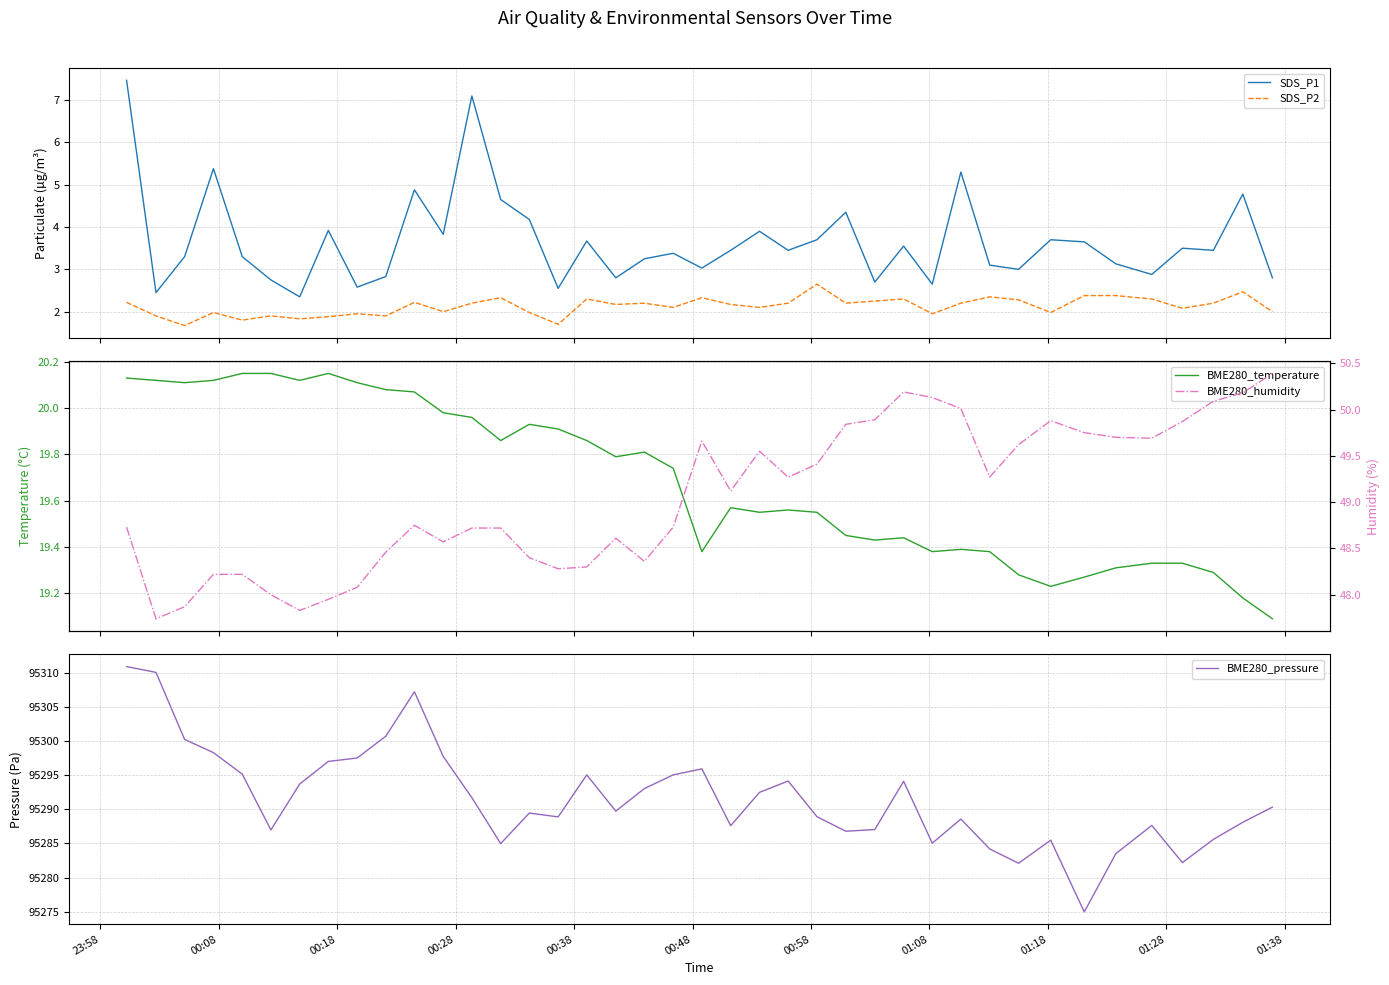

Reading left to right, list all the values displayed in this chart.

SDS_P1: 7.5	2.5	3.3	5.4	3.3	2.8	2.4	3.9	2.6	2.8	4.9	3.8	7.1	4.7	4.2	2.5	3.7	2.8	3.2	3.4	3.0	3.5	3.9	3.5	3.7	4.3	2.7	3.5	2.6	5.3	3.1	3.0	3.7	3.6	3.1	2.9	3.5	3.5	4.8	2.8
SDS_P2: 2.2	1.9	1.7	2.0	1.8	1.9	1.8	1.9	1.9	1.9	2.2	2.0	2.2	2.3	2.0	1.7	2.3	2.2	2.2	2.1	2.3	2.2	2.1	2.2	2.6	2.2	2.2	2.3	1.9	2.2	2.4	2.3	2.0	2.4	2.4	2.3	2.1	2.2	2.5	2.0
BME280_temperature: 20.1	20.1	20.1	20.1	20.1	20.1	20.1	20.1	20.1	20.1	20.1	20.0	20.0	19.9	19.9	19.9	19.9	19.8	19.8	19.7	19.4	19.6	19.6	19.6	19.6	19.4	19.4	19.4	19.4	19.4	19.4	19.3	19.2	19.3	19.3	19.3	19.3	19.3	19.2	19.1
BME280_pressure: 95310.9	95310.0	95300.2	95298.3	95295.1	95287.0	95293.7	95297.0	95297.5	95300.7	95307.2	95297.7	95291.7	95285.0	95289.4	95288.9	95295.0	95289.7	95293.0	95295.0	95295.9	95287.6	95292.5	95294.1	95288.9	95286.8	95287.0	95294.1	95285.0	95288.6	95284.2	95282.1	95285.5	95275.0	95283.5	95287.6	95282.2	95285.6	95288.1	95290.3
BME280_humidity: 48.7	47.7	47.9	48.2	48.2	48.0	47.8	48.0	48.1	48.5	48.8	48.6	48.7	48.7	48.4	48.3	48.3	48.6	48.4	48.7	49.7	49.1	49.5	49.3	49.4	49.8	49.9	50.2	50.1	50.0	49.3	49.6	49.9	49.8	49.7	49.7	49.9	50.1	50.2	50.4